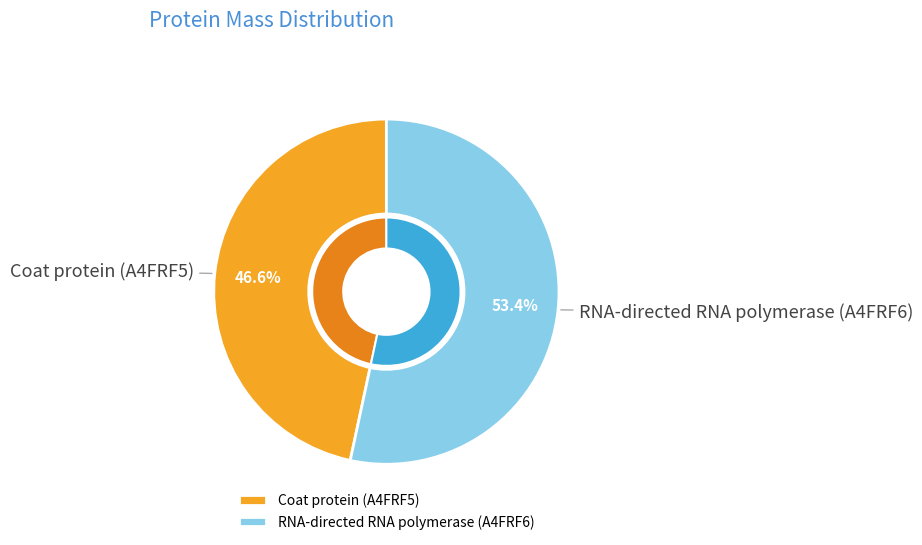

Is there any slice that represents more than half of the pie?

Yes